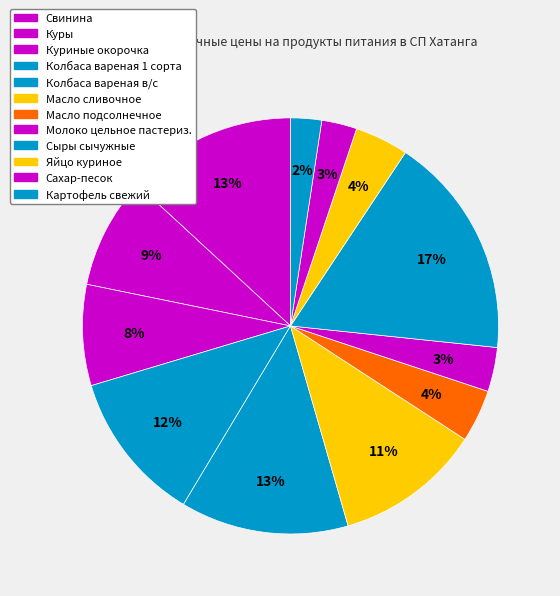

Between Колбаса вареная 1 сорта and Куриные окорочка, which is larger?

Колбаса вареная 1 сорта